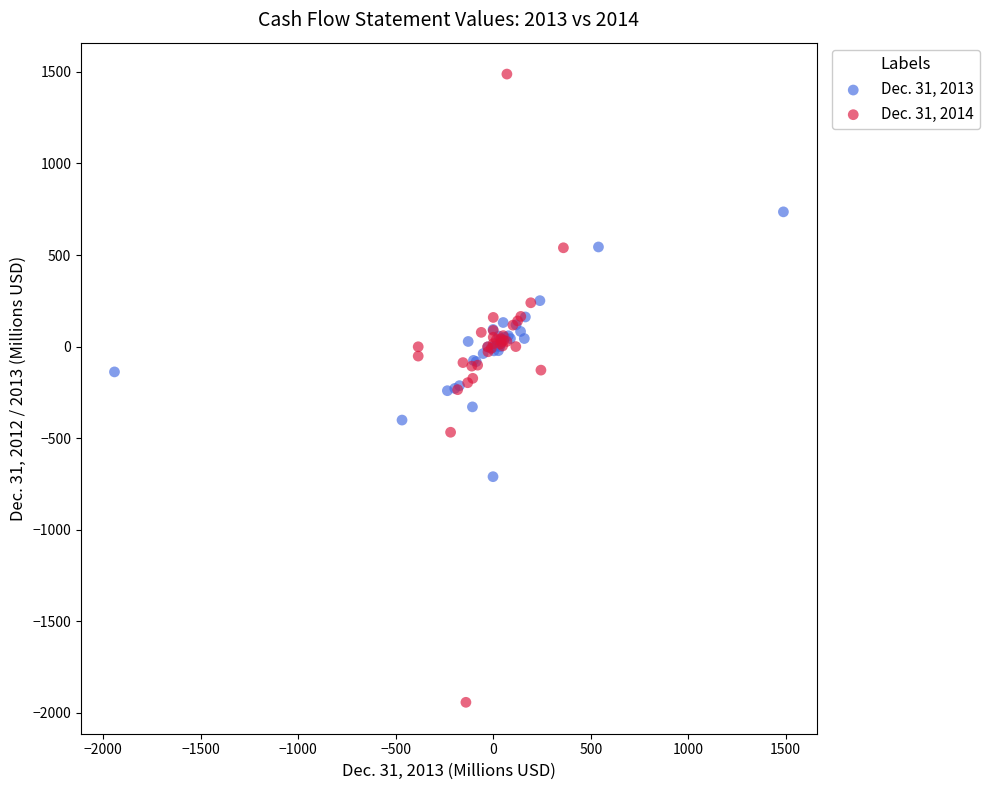

Which series contains the highest Y value?

Dec. 31, 2014